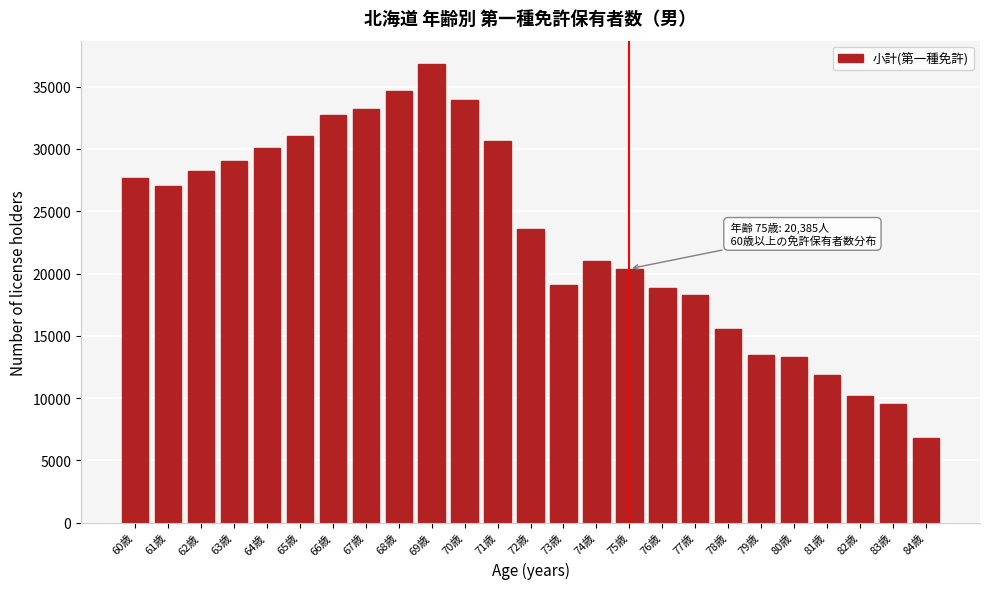

Reading left to right, list all the values displayed in this chart.

27662	27020	28220	29004	30081	31000	32696	33221	34650	36849	33898	30654	23573	19094	21020	20385	18875	18316	15574	13487	13306	11877	10137	9491	6837